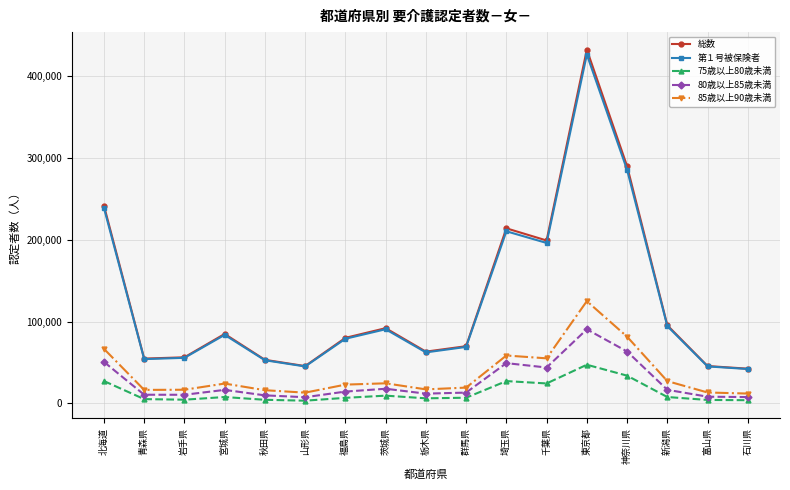

Does the chart display data point markers on the line(s)?

Yes